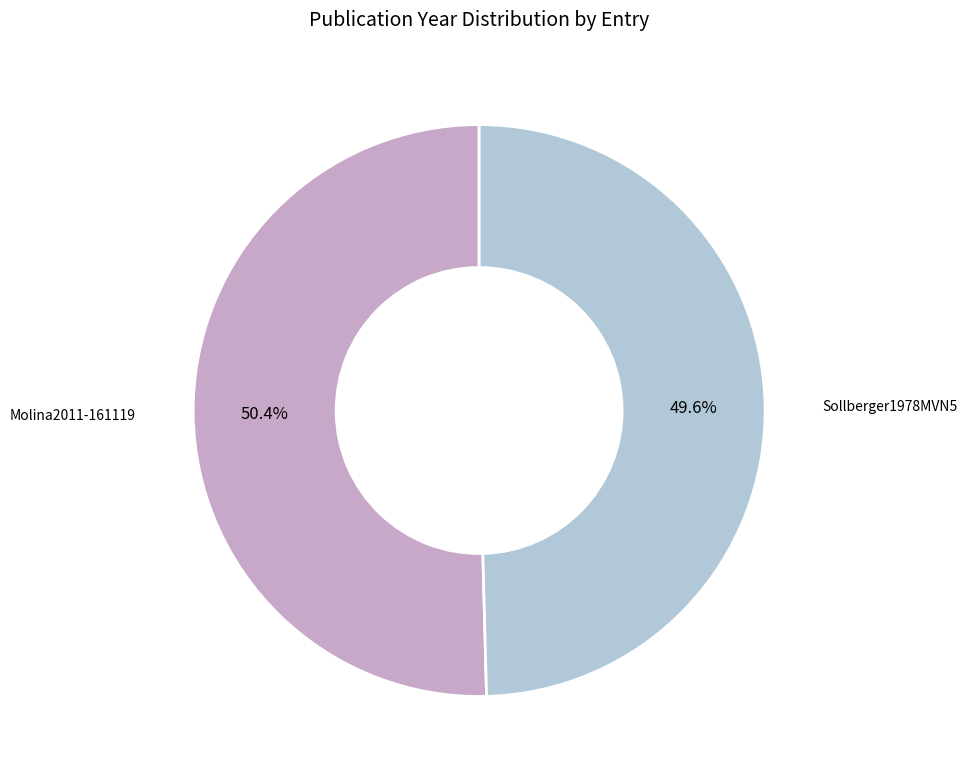

Does any single category account for the majority?

Yes